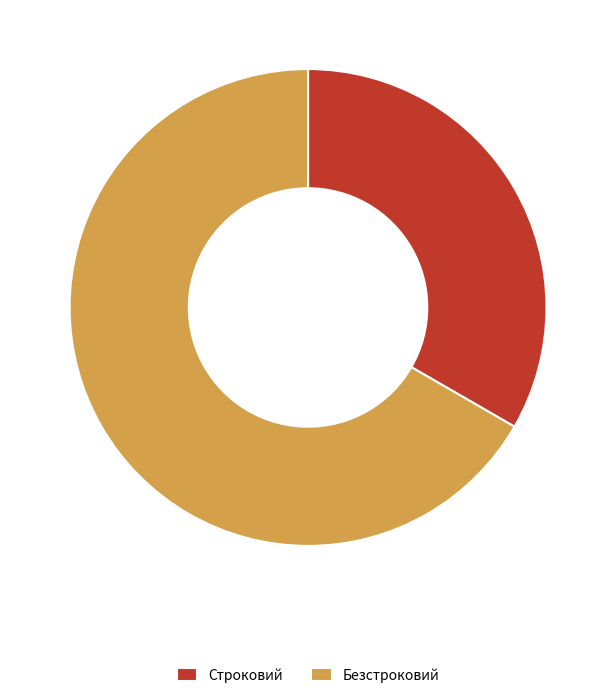

Do Строковий and Безстроковий together represent more than half of the pie?

Yes